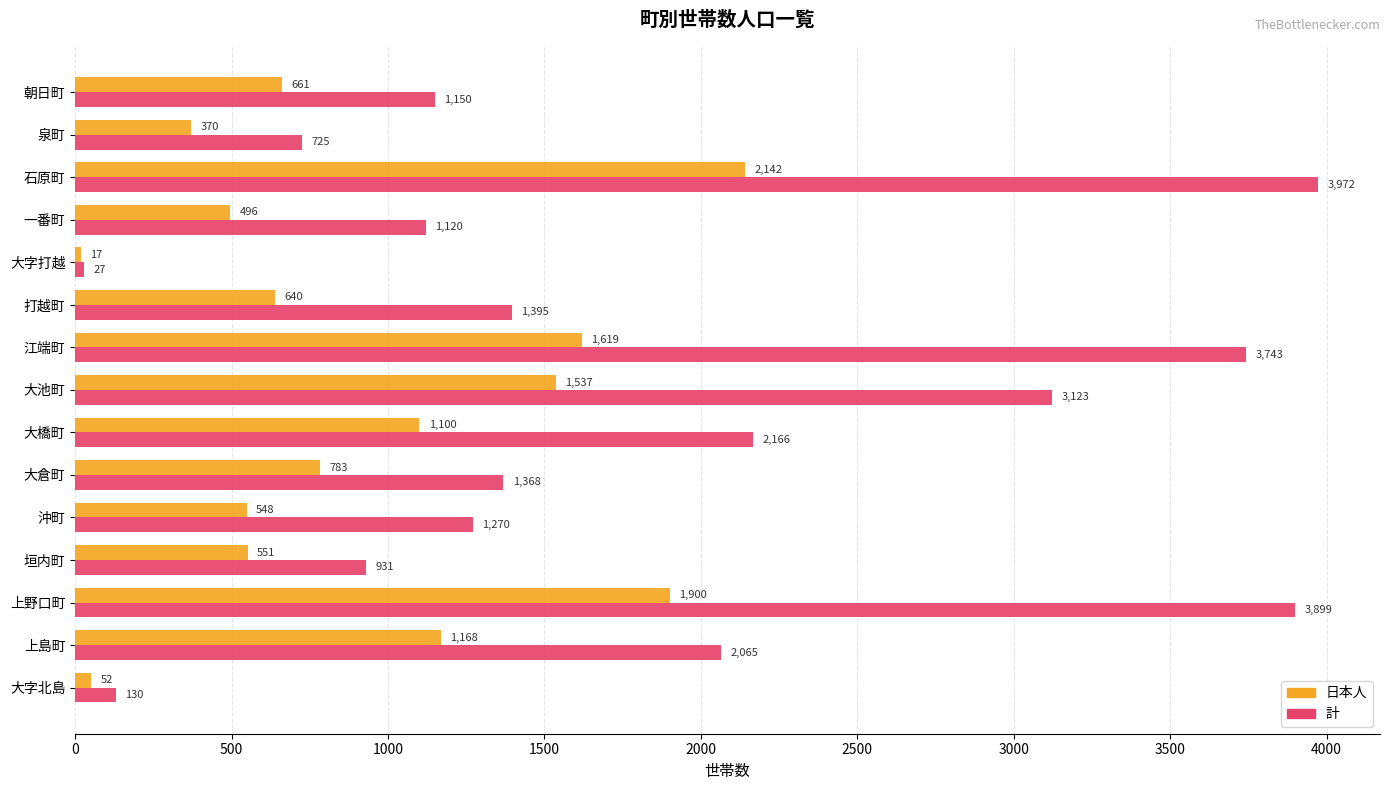

What is the smallest value displayed?

17